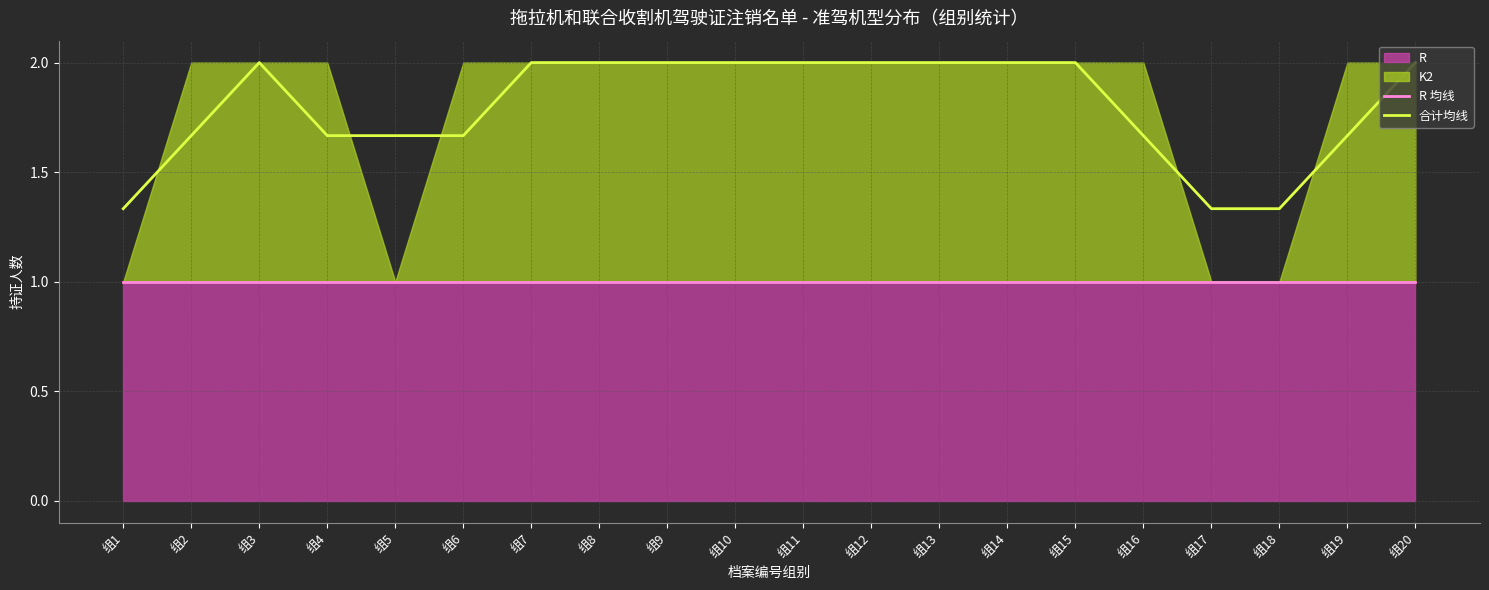

How many data points in 合计均线 are less than 2?

9